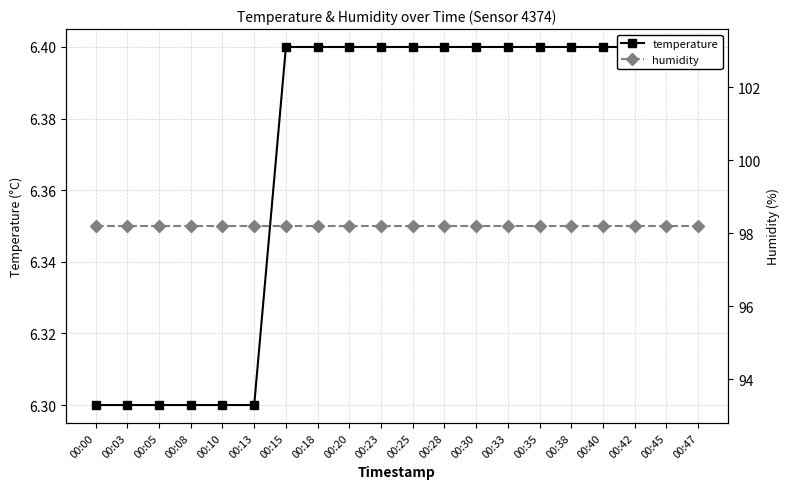

Does the chart display data point markers on the line(s)?

Yes